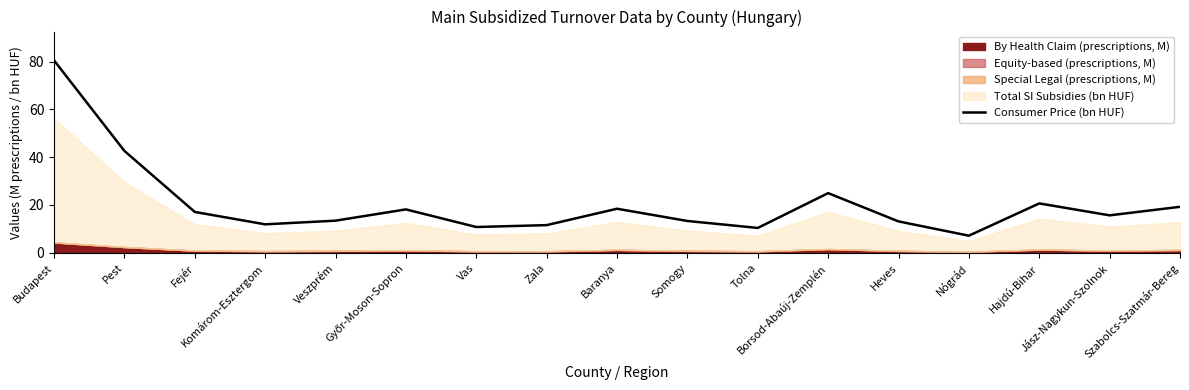

What is the change in value from Baranya to Borsod-Abaúj-Zemplén?

+6.5